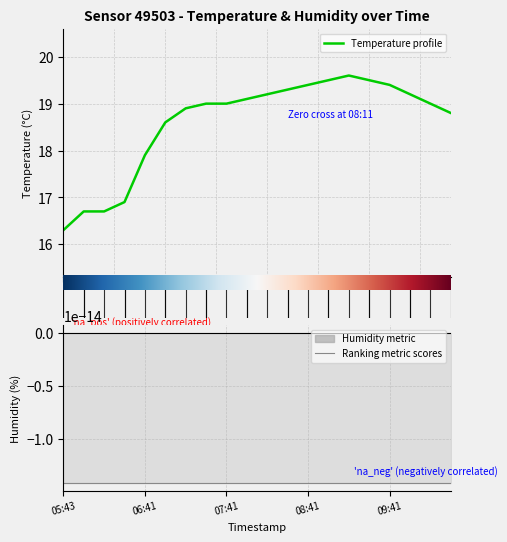

What is the sum of the values at 08:26 and 07:26?

38.3